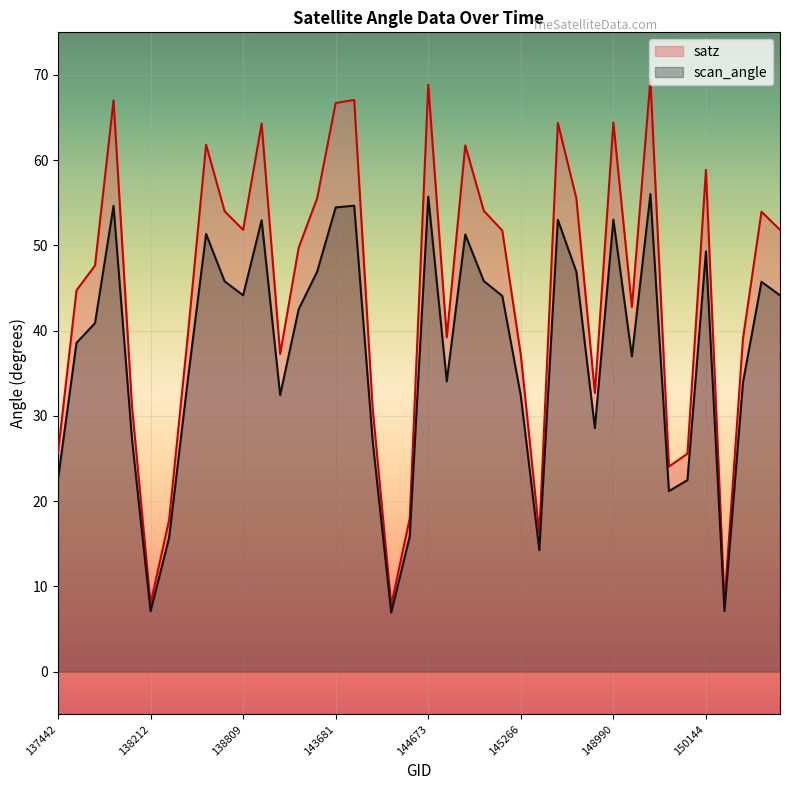

True or false: scan_angle and satz cross at least once.

False